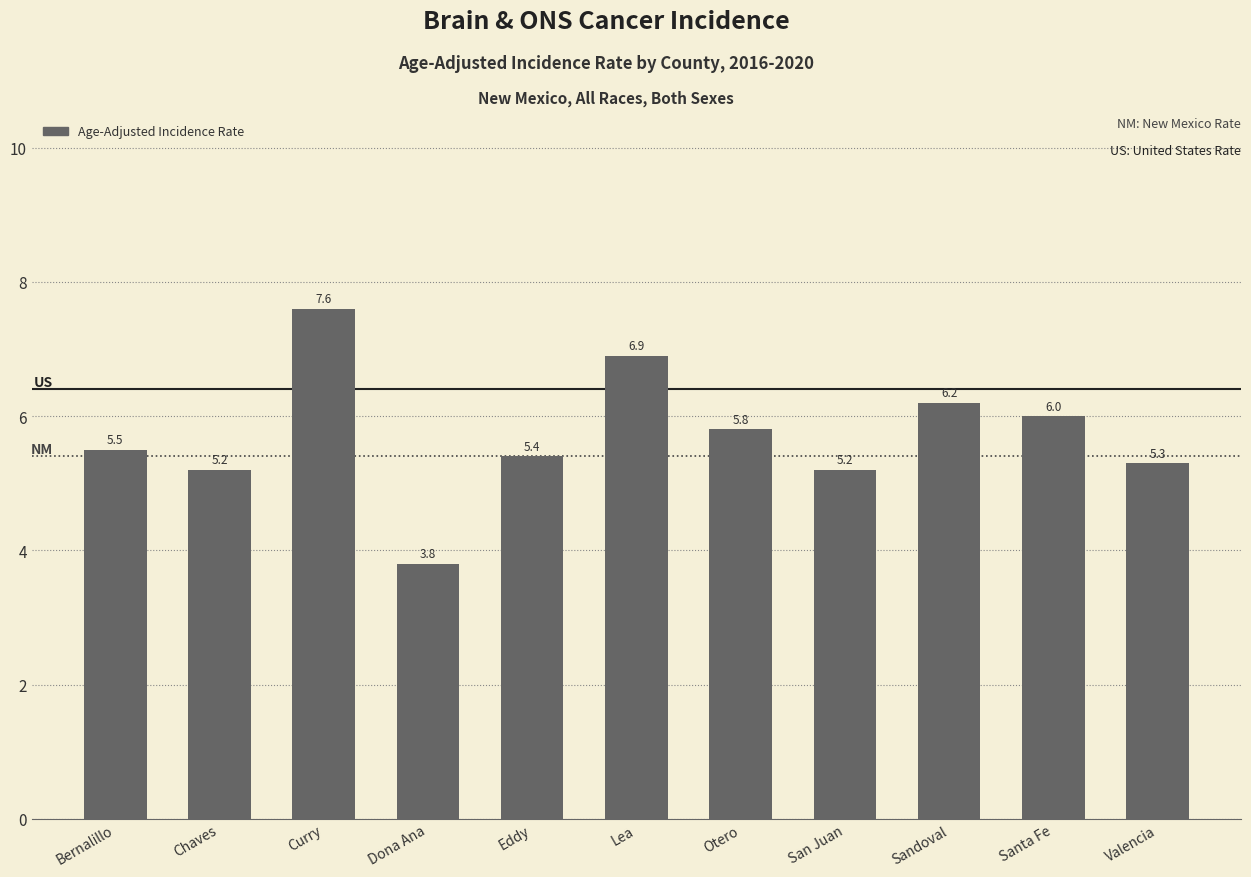

What is the value of the 10th bar from the left?

6.0